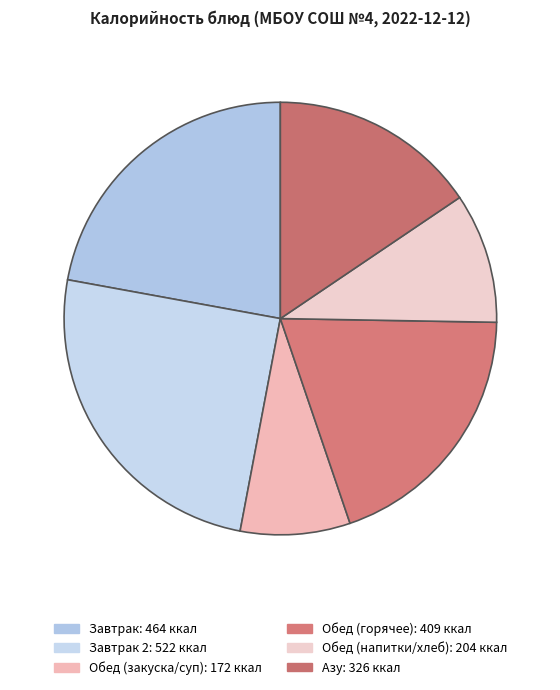

Does any single category account for the majority?

No